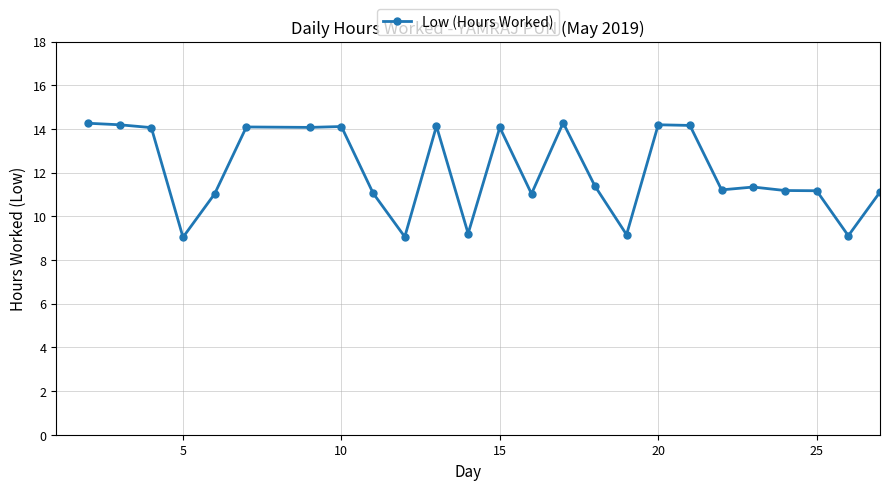

What is the value of the 15th point from the left?

14.3